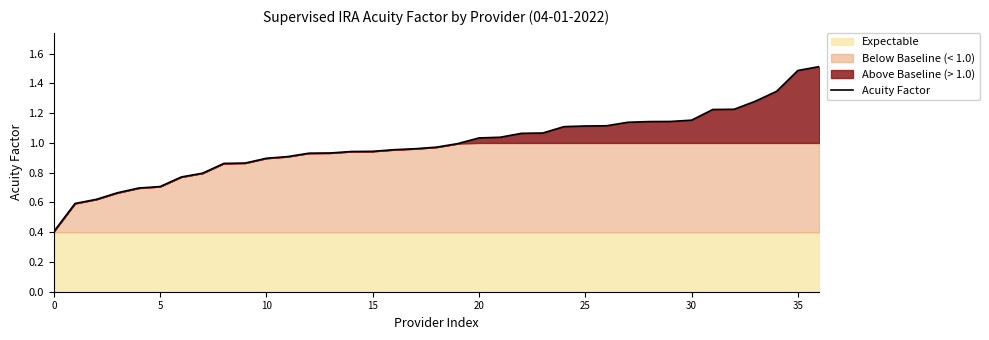

What is the minimum value for Acuity Factor?

0.4